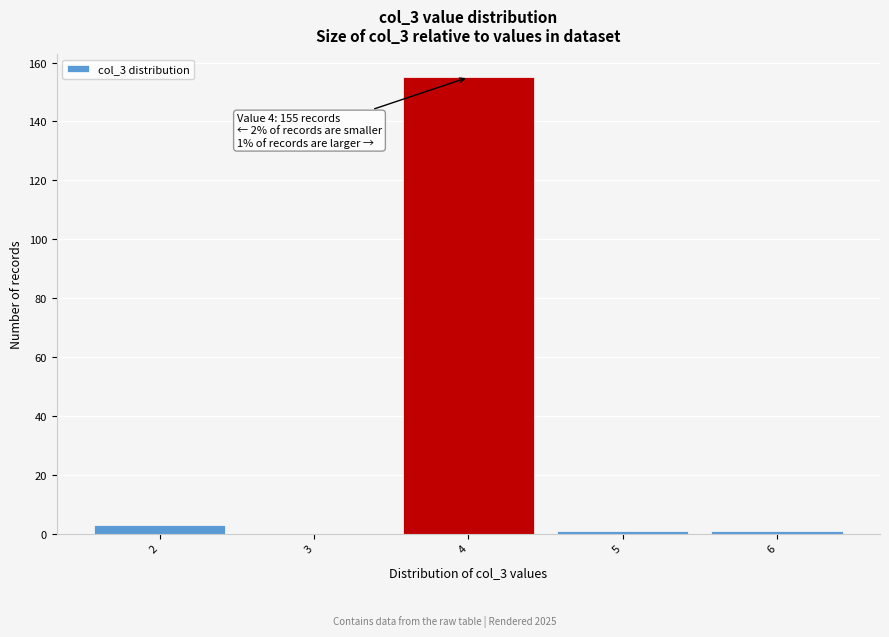

Over which range of the x-axis is the bar tallest?

3.5 to 4.5